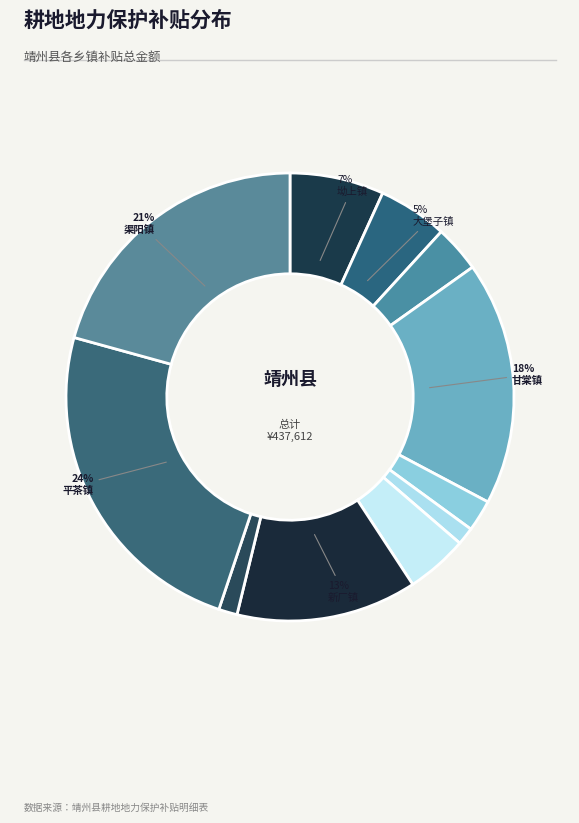

Rank the categories by value from lowest to highest.

寨牙乡, 藕团乡, 太阳坪乡, 三锹乡, 文溪乡, 大堡子镇, 坳上镇, 新厂镇, 甘棠镇, 渠阳镇, 平茶镇